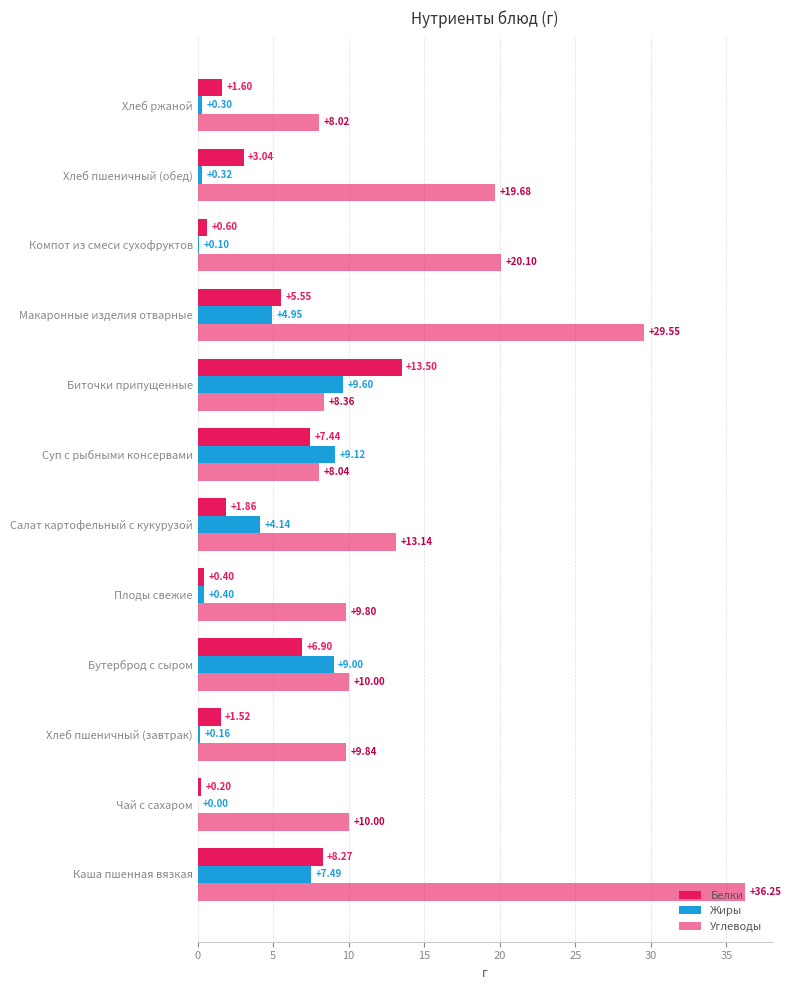

What is the value of the Белки bar at the 8th from the left?

13.5